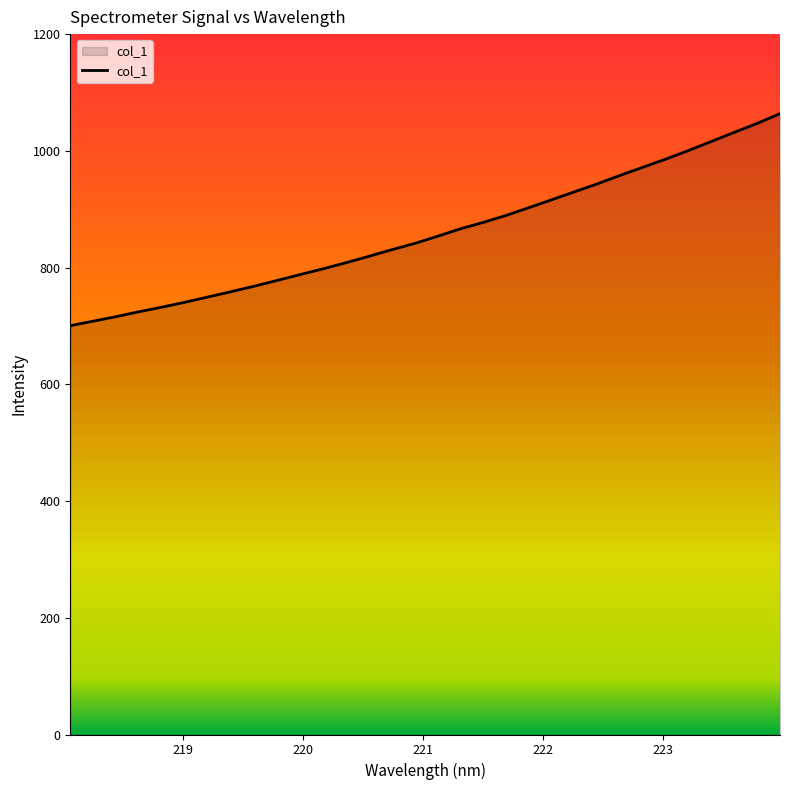

What is the greatest value displayed?

1063.8